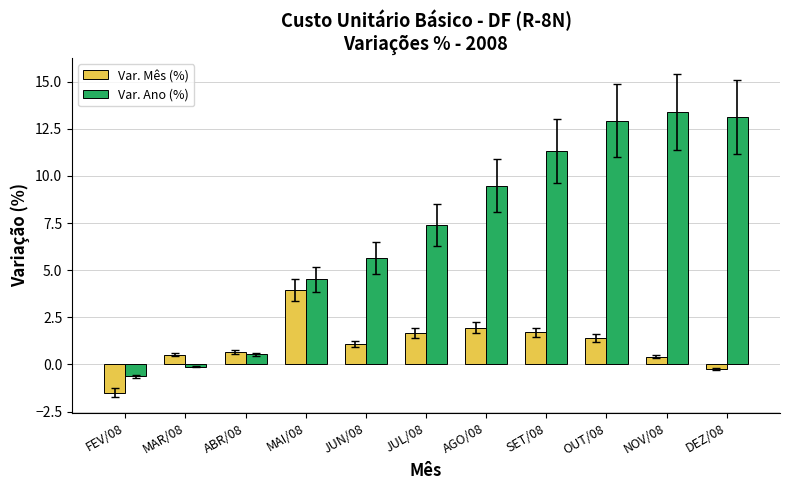

Where is Var. Mês (%) nearest to the value 1?

JUN/08